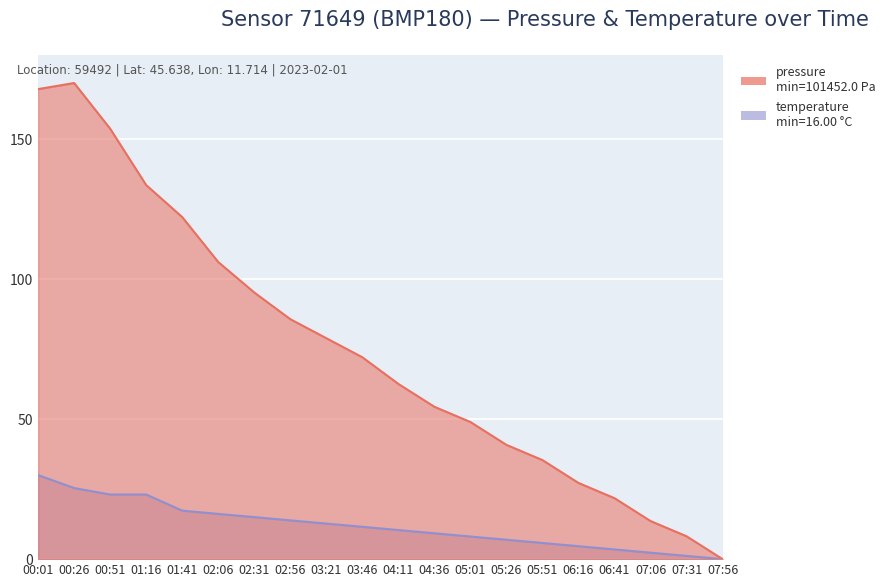

Reading left to right, what are all the values shown in this chart?

pressure: 167.8	170.0	153.7	133.6	122.1	106.1	95.2	85.7	78.9	72.1	62.6	54.4	49.0	40.8	35.4	27.2	21.8	13.6	8.2	0.0
temperature: 30.0	25.4	23.1	23.1	17.3	16.2	15.0	13.8	12.7	11.5	10.4	9.2	8.1	6.9	5.8	4.6	3.5	2.3	1.2	0.0